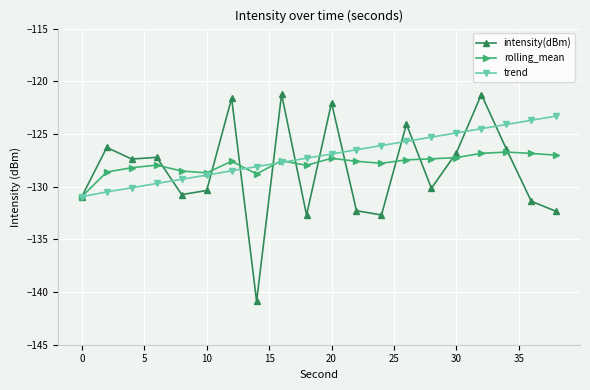

Which series has the largest range (max minus min)?

intensity(dBm)